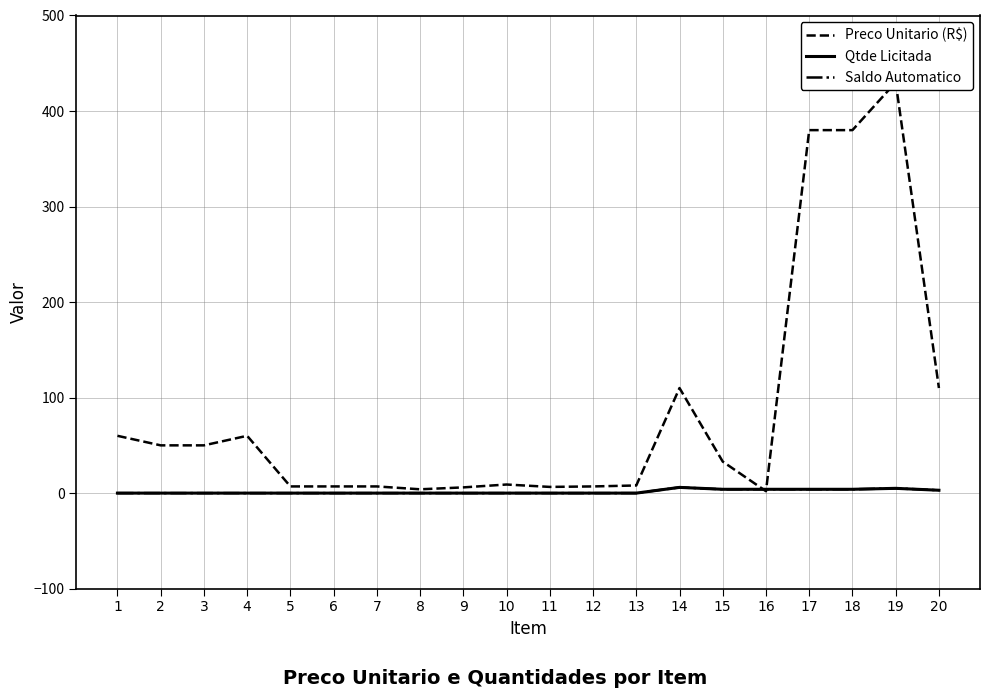

Which series has the largest range (max minus min)?

Preco Unitario (R$)